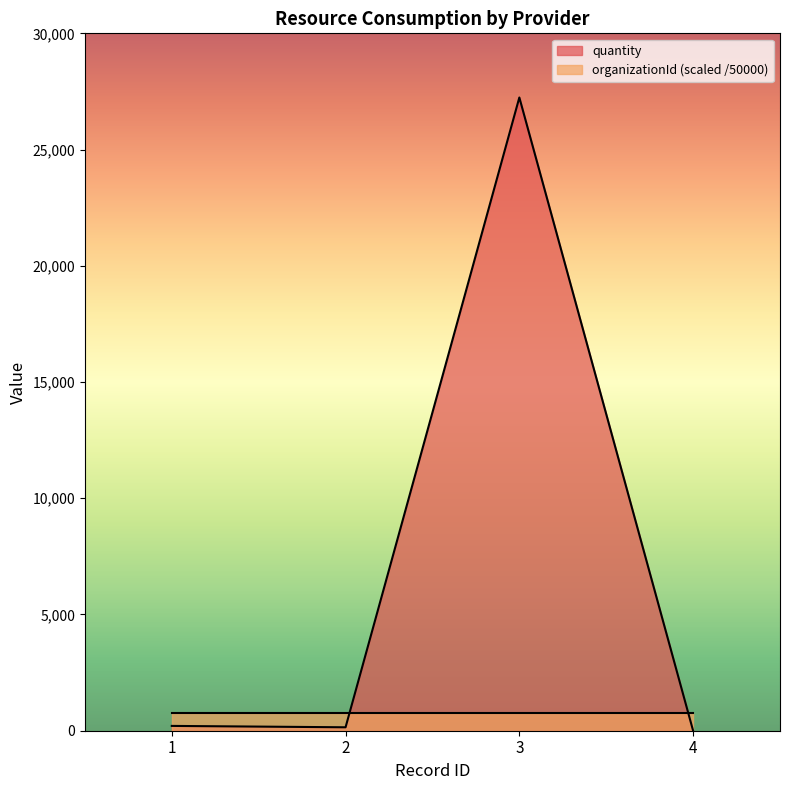

Which label corresponds to the largest value in the chart?

3